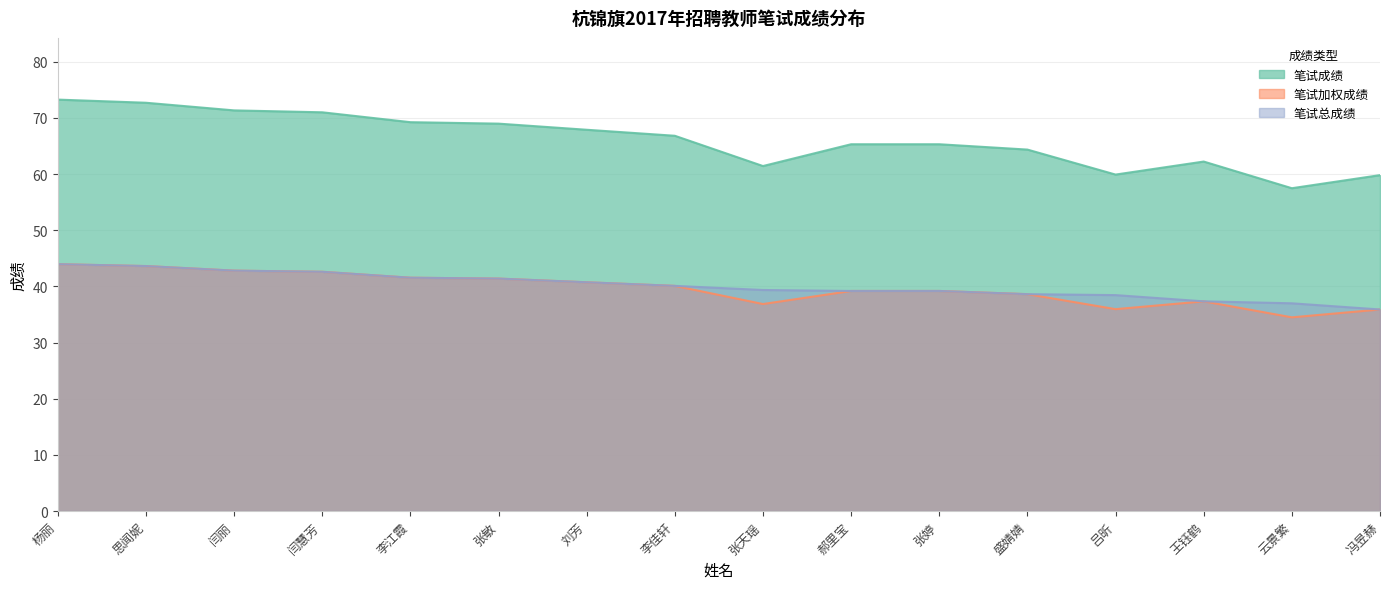

Which series has the largest total across all categories?

笔试加权成绩